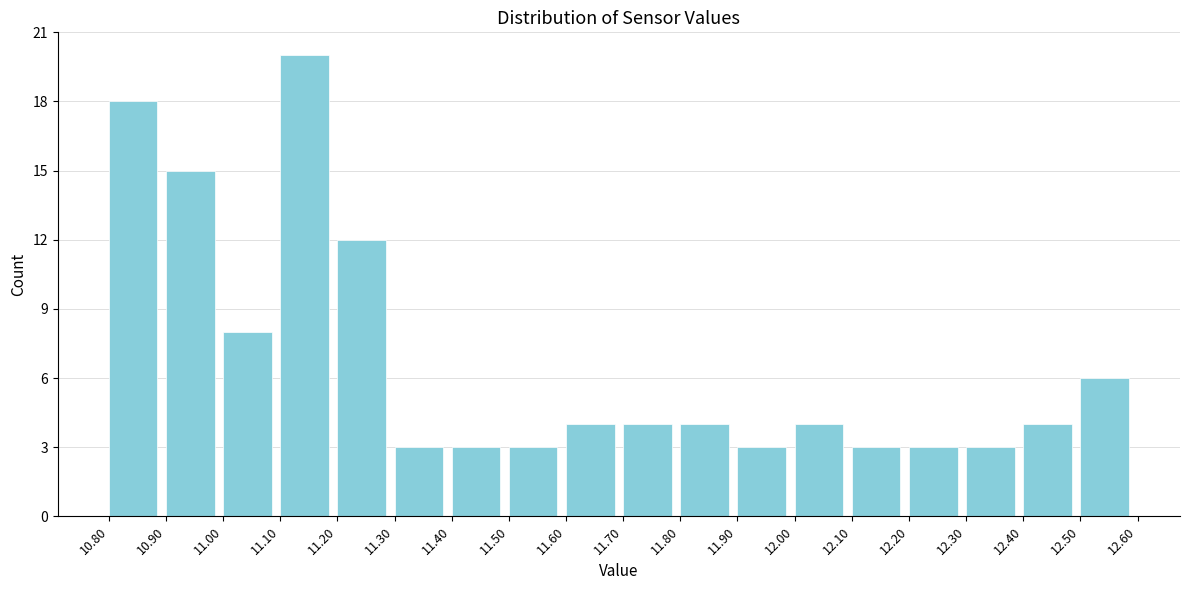

Reading left to right, transcribe this chart: for each bar, give the range it covers on the x-axis and its height. The values are not printed on the chart, so give them approximately, as read against the axis.

10.80 to 10.90: 18
10.90 to 11.00: 15
11.00 to 11.10: 8
11.10 to 11.20: 20
11.20 to 11.30: 12
11.30 to 11.40: 3
11.40 to 11.50: 3
11.50 to 11.60: 3
11.60 to 11.70: 4
11.70 to 11.80: 4
11.80 to 11.90: 4
11.90 to 12.00: 3
12.00 to 12.10: 4
12.10 to 12.20: 3
12.20 to 12.30: 3
12.30 to 12.40: 3
12.40 to 12.50: 4
12.50 to 12.60: 6